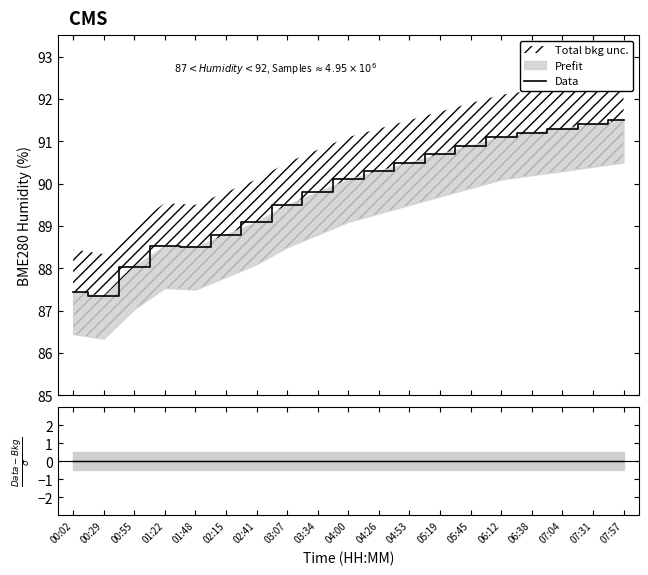

What is the ratio of the value at 00:02 to the value at 06:38?

1.0